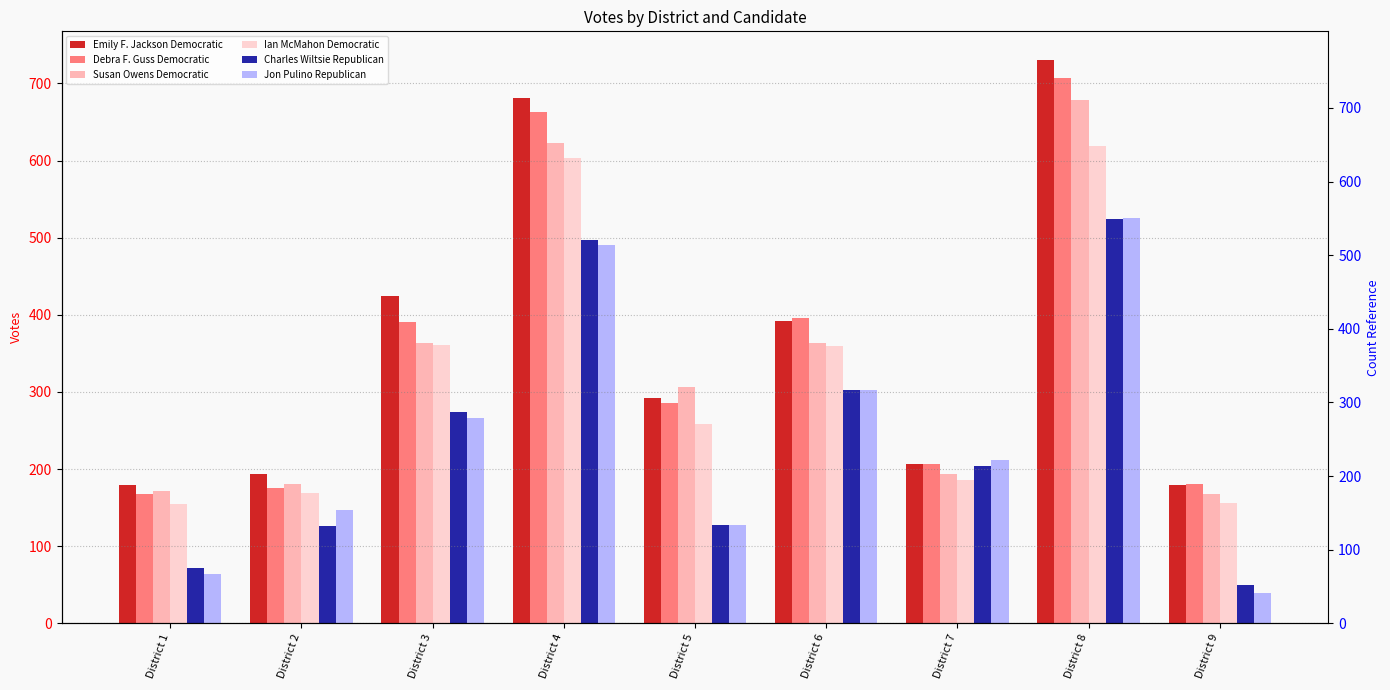

Reading right to left, what are all the values shown in this chart?

Emily F. Jackson Democratic: 179	731	207	392	292	681	425	193	179
Debra F. Guss Democratic: 180	707	206	396	286	663	391	175	168
Susan Owens Democratic: 167	679	193	364	306	623	363	181	171
Ian McMahon Democratic: 156	619	186	360	259	603	361	169	155
Charles Wiltsie Republican: 50	524	204	302	127	497	274	126	72
Jon Pulino Republican: 39	526	212	302	128	490	266	147	64